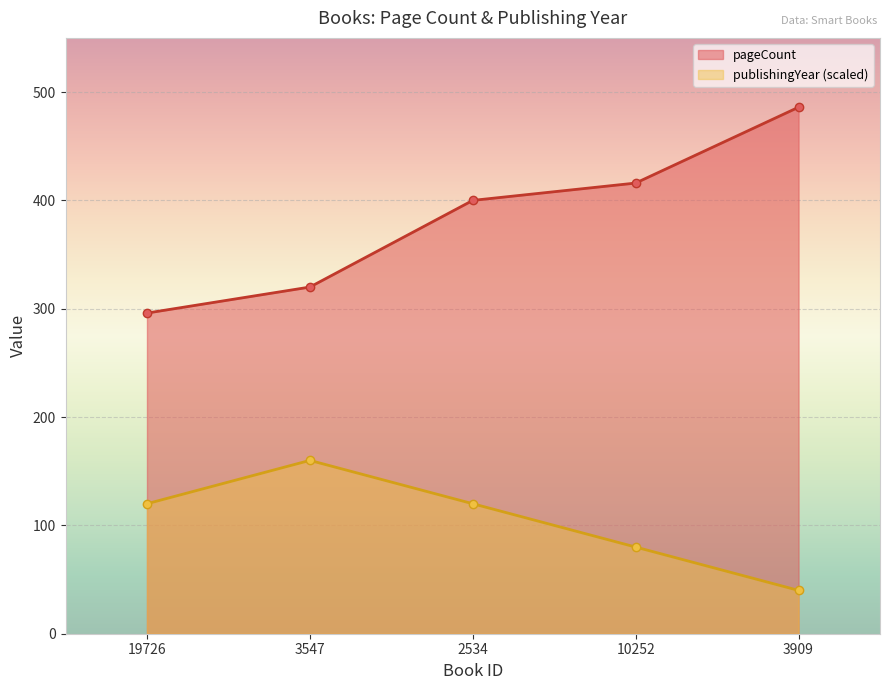

Reading right to left, transcribe all the data shown in this chart.

pageCount: 486	416	400	320	296
publishingYear: 40	80	120	160	120